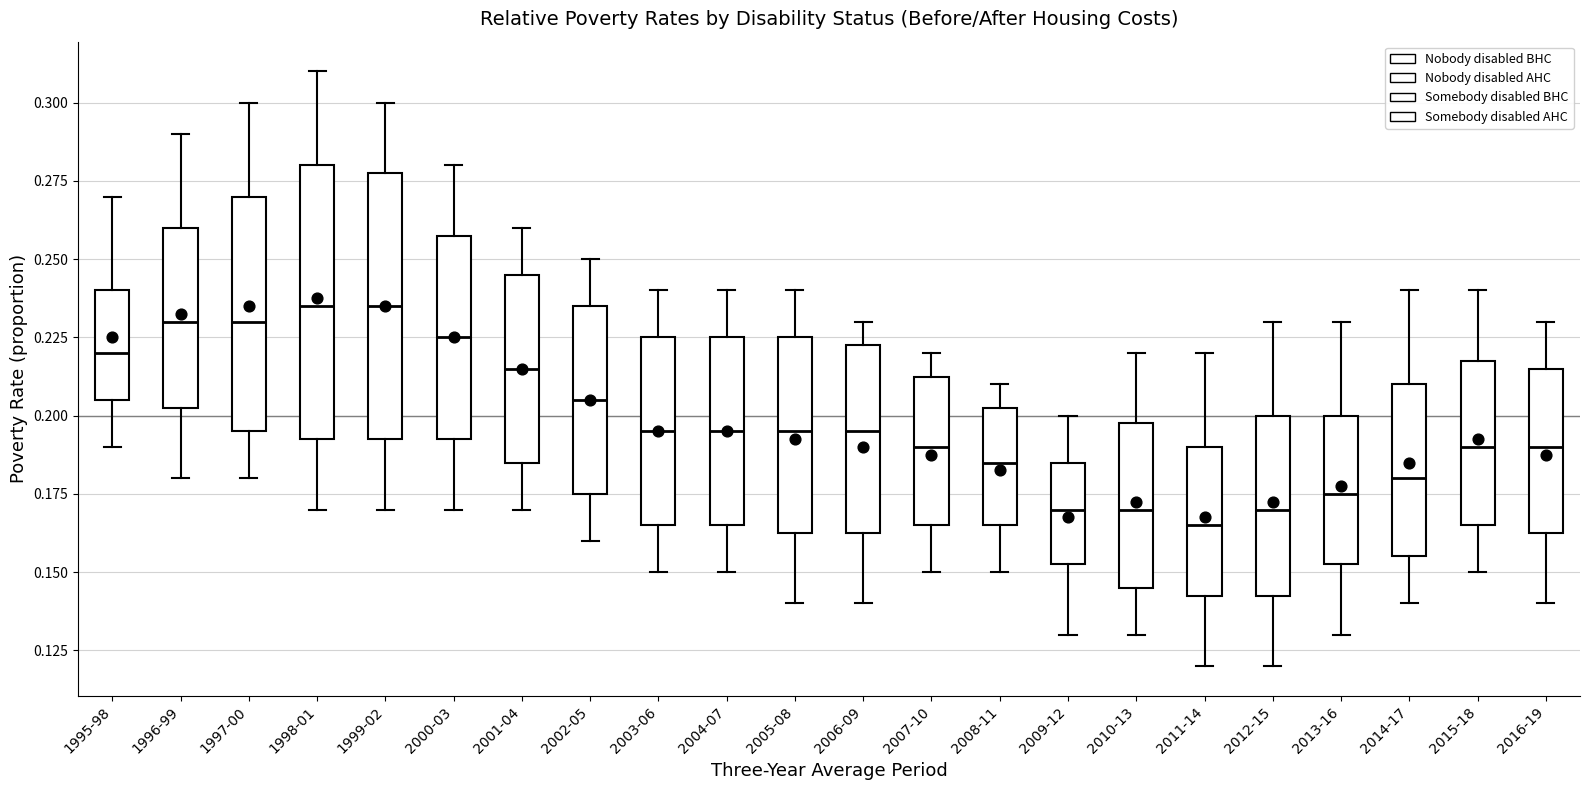

Reading left to right, read every box against the y-axis: the position of its median line, the range the box covers, and the ends of its whiskers. The values are not printed on the chart, so give them approximately, as read against the axis.

1995-98: median 0.220, box 0.205 to 0.240, whiskers 0.190 to 0.270
1996-99: median 0.230, box 0.205 to 0.260, whiskers 0.180 to 0.290
1997-00: median 0.230, box 0.195 to 0.270, whiskers 0.180 to 0.300
1998-01: median 0.235, box 0.195 to 0.280, whiskers 0.170 to 0.310
1999-02: median 0.235, box 0.195 to 0.280, whiskers 0.170 to 0.300
2000-03: median 0.225, box 0.195 to 0.260, whiskers 0.170 to 0.280
2001-04: median 0.215, box 0.185 to 0.245, whiskers 0.170 to 0.260
2002-05: median 0.205, box 0.175 to 0.235, whiskers 0.160 to 0.250
2003-06: median 0.195, box 0.165 to 0.225, whiskers 0.150 to 0.240
2004-07: median 0.195, box 0.165 to 0.225, whiskers 0.150 to 0.240
2005-08: median 0.195, box 0.165 to 0.225, whiskers 0.140 to 0.240
2006-09: median 0.195, box 0.165 to 0.225, whiskers 0.140 to 0.230
2007-10: median 0.190, box 0.165 to 0.215, whiskers 0.150 to 0.220
2008-11: median 0.185, box 0.165 to 0.205, whiskers 0.150 to 0.210
2009-12: median 0.170, box 0.155 to 0.185, whiskers 0.130 to 0.200
2010-13: median 0.170, box 0.145 to 0.200, whiskers 0.130 to 0.220
2011-14: median 0.165, box 0.145 to 0.190, whiskers 0.120 to 0.220
2012-15: median 0.170, box 0.145 to 0.200, whiskers 0.120 to 0.230
2013-16: median 0.175, box 0.155 to 0.200, whiskers 0.130 to 0.230
2014-17: median 0.180, box 0.155 to 0.210, whiskers 0.140 to 0.240
2015-18: median 0.190, box 0.165 to 0.220, whiskers 0.150 to 0.240
2016-19: median 0.190, box 0.165 to 0.215, whiskers 0.140 to 0.230